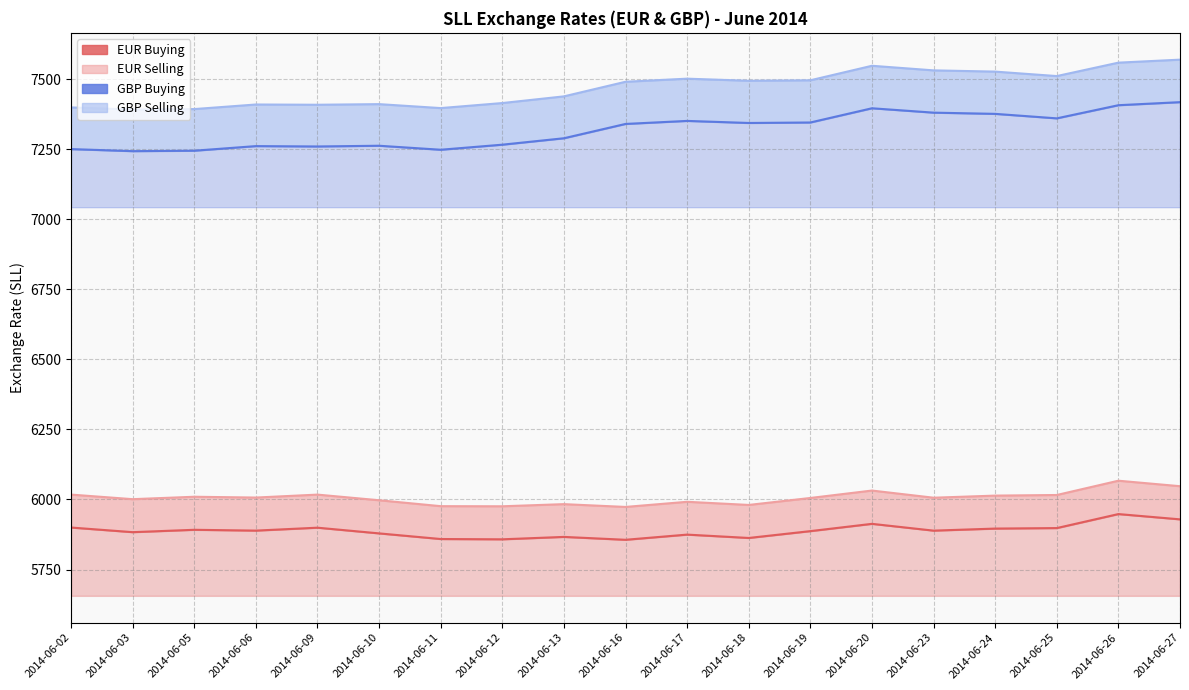

At which label does GBP Selling reach its peak?

2014-06-27